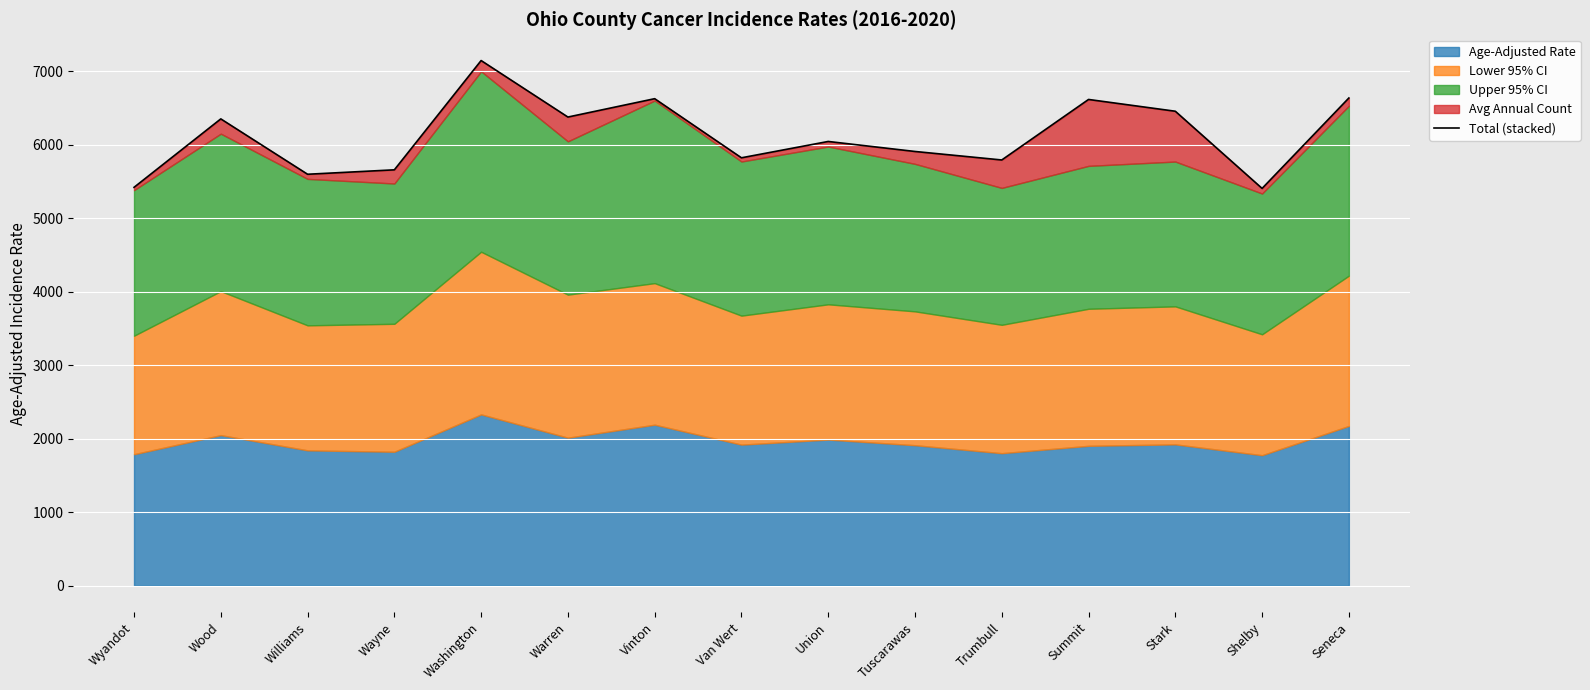

What is the sum of all values?

91864.9